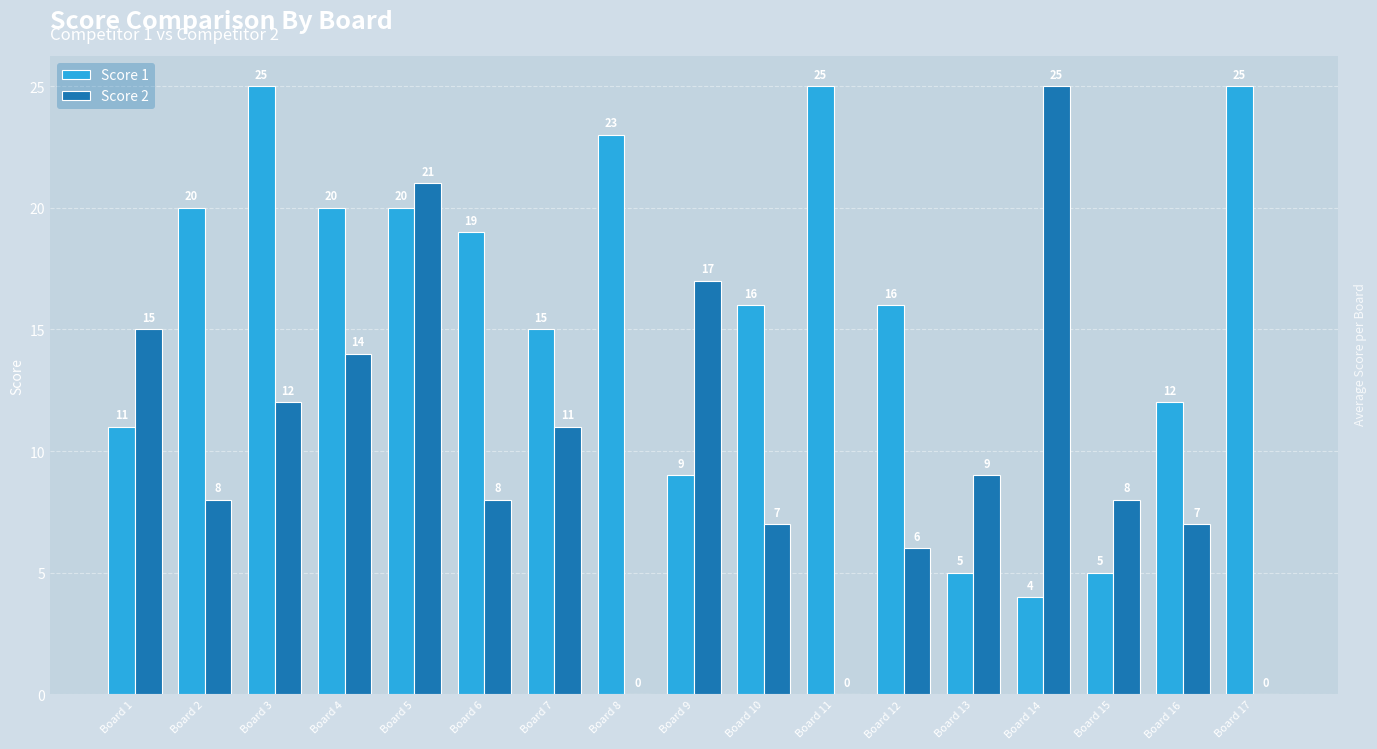

The value of Score 2 at Board 12 is 6. True or false?

True